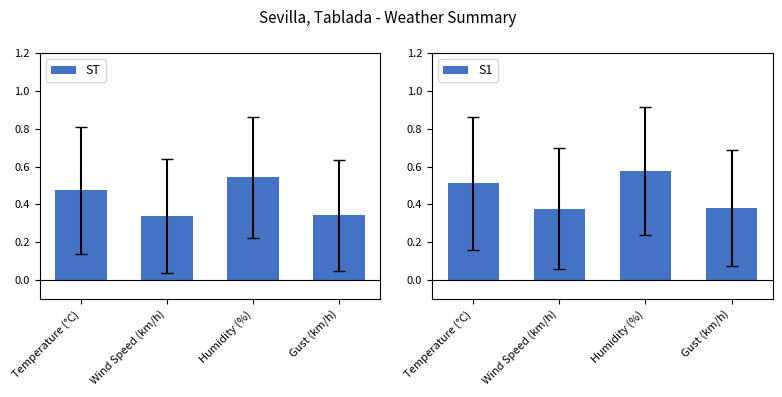

Rank the series at Humidity (%) from lowest to highest value.

ST, S1